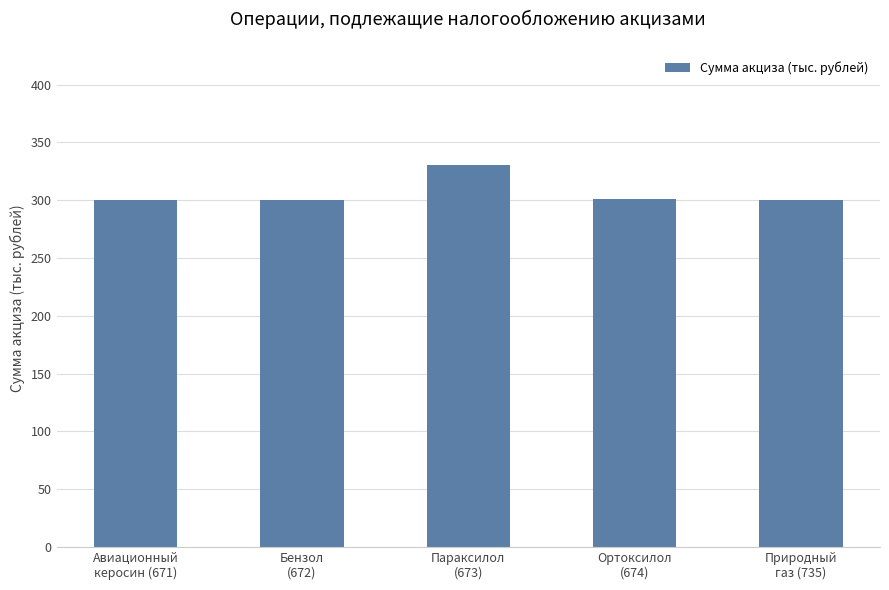

What is the average value?

306.4